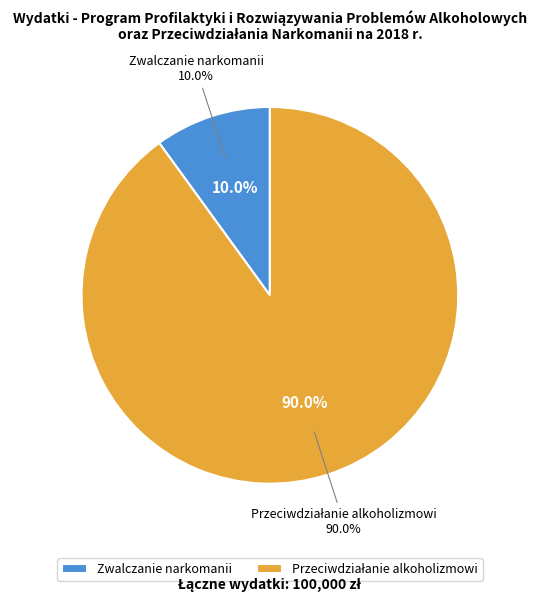

How many slices are in this pie chart?

2